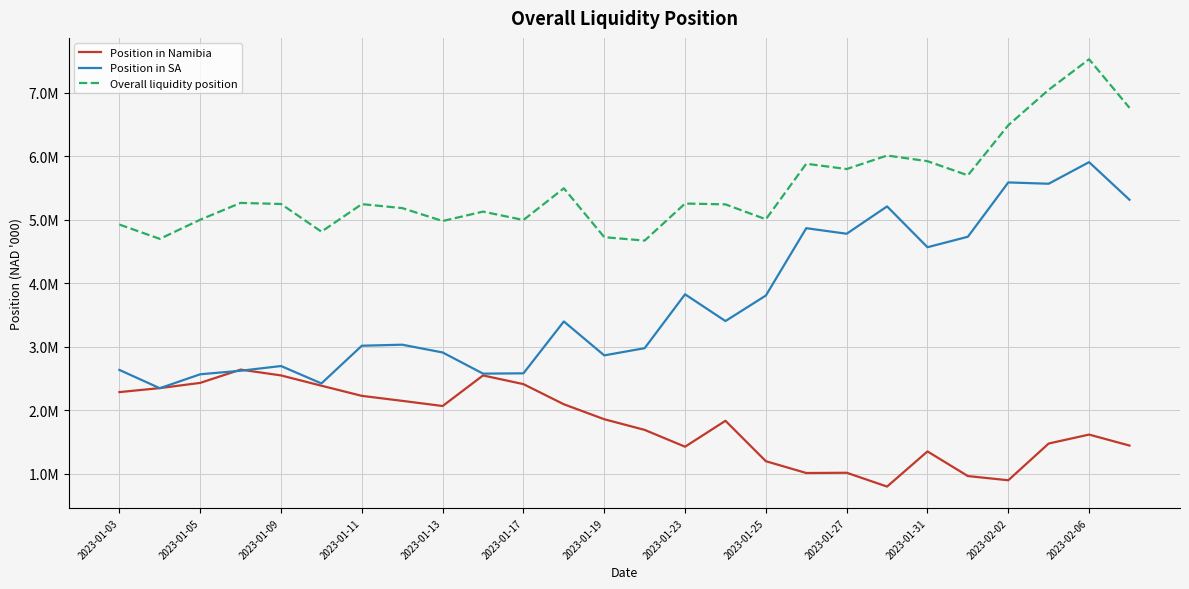

What is the value of the Overall liquidity position point at the 6th from the left?

4813783.5